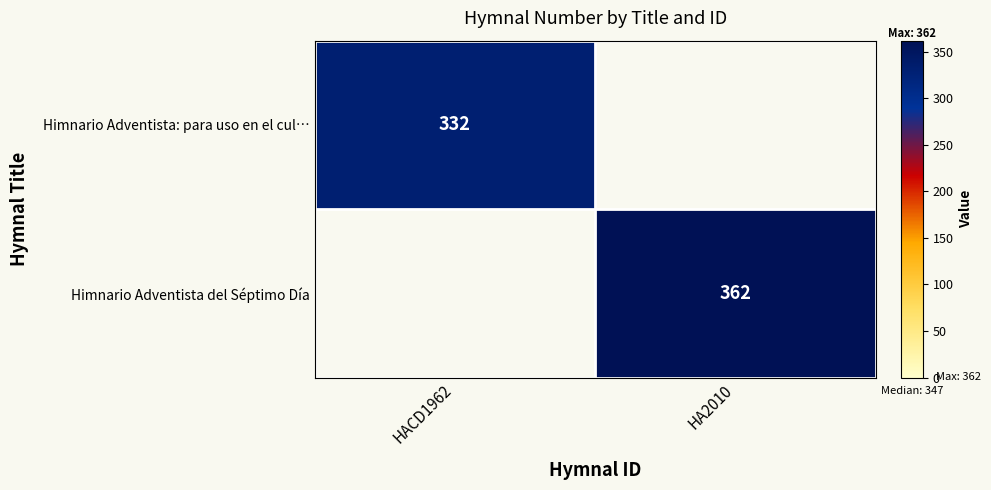

True or false: Himnario Adventista: para uso en el cul… has a value of 208 at HACD1962.

False